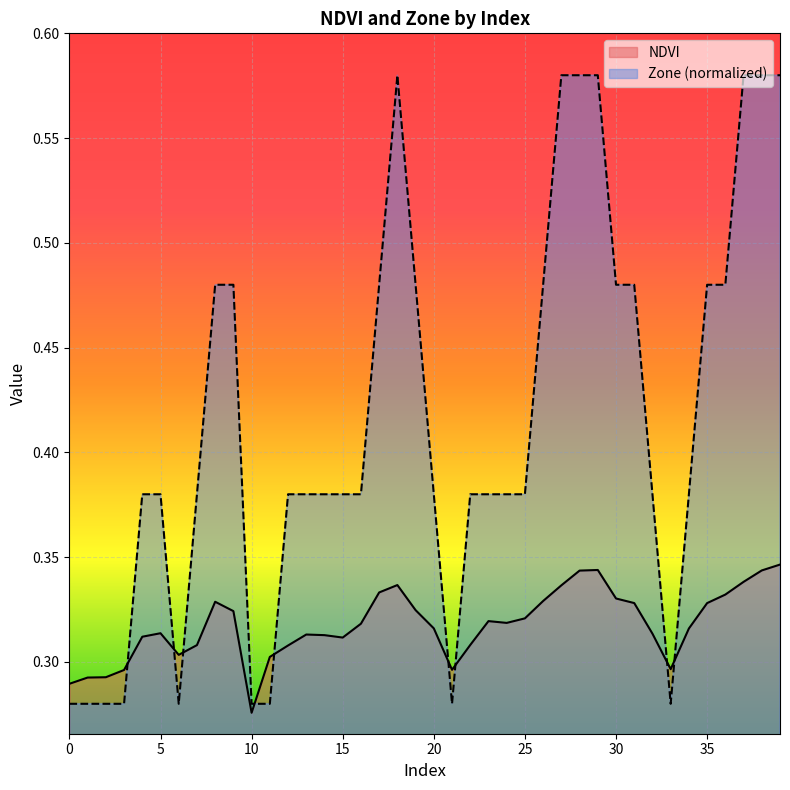

The NDVI series shows 0.3 at 28. True or false?

True